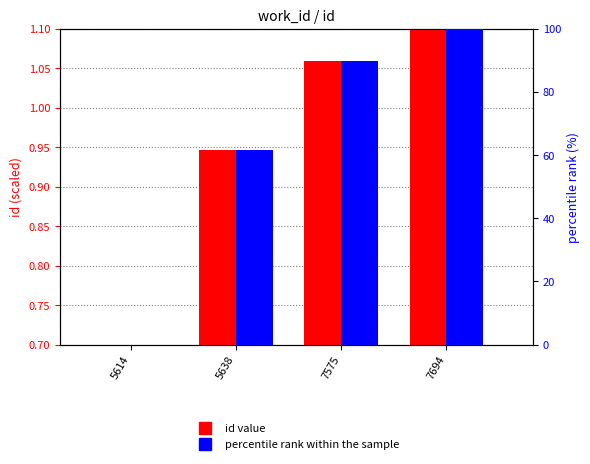

At which label is percentile rank within the sample closest to 50?

5638